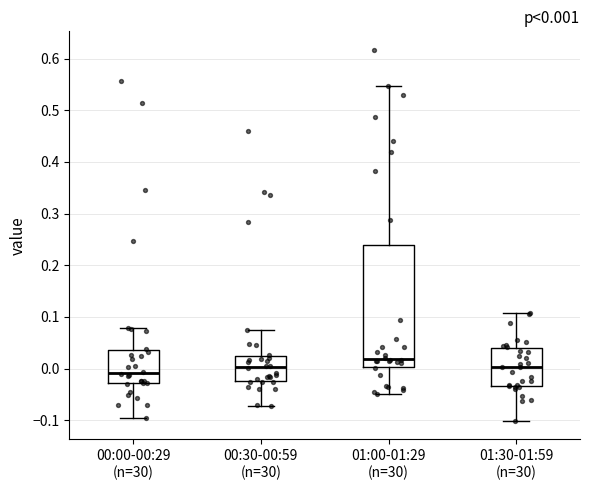

Which box's median line is the highest?

01:00-01:29 (n=30)